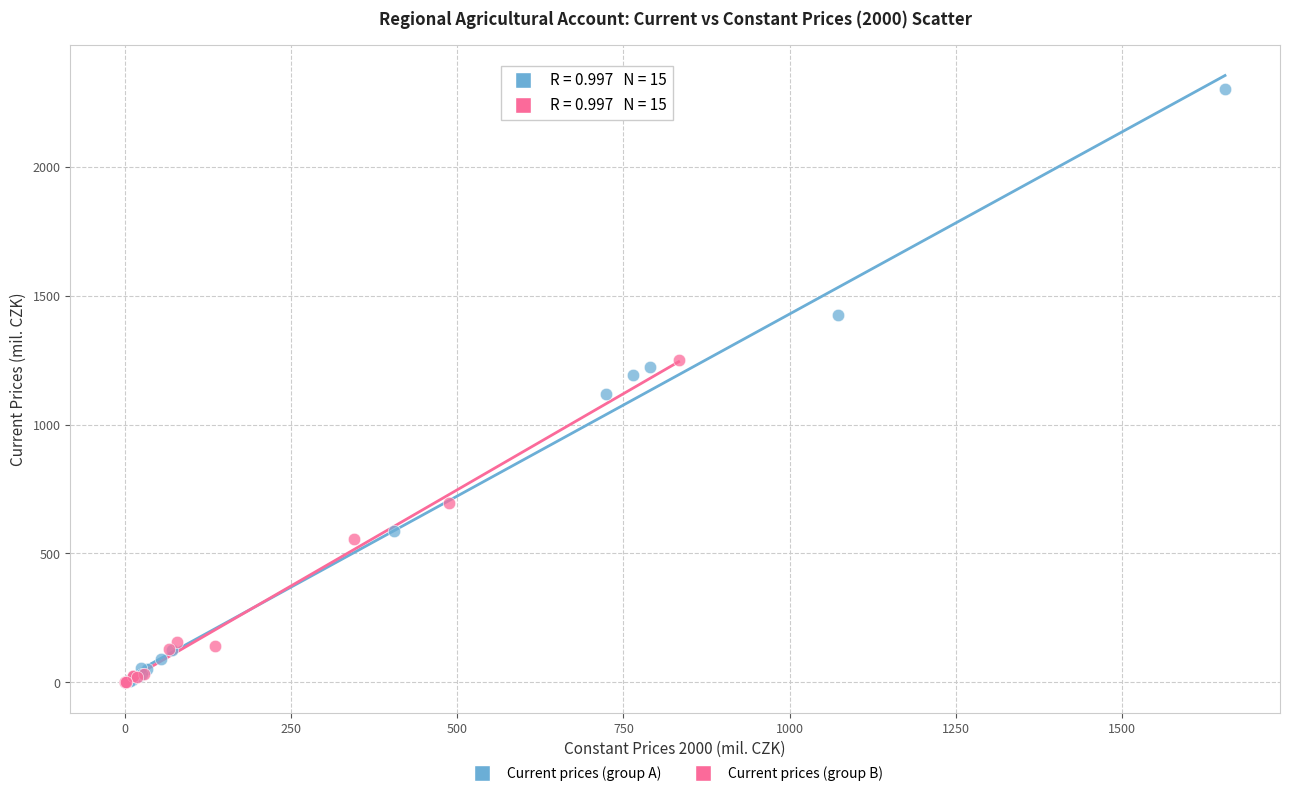

Which series reaches the maximum Y coordinate?

Current prices (group A)